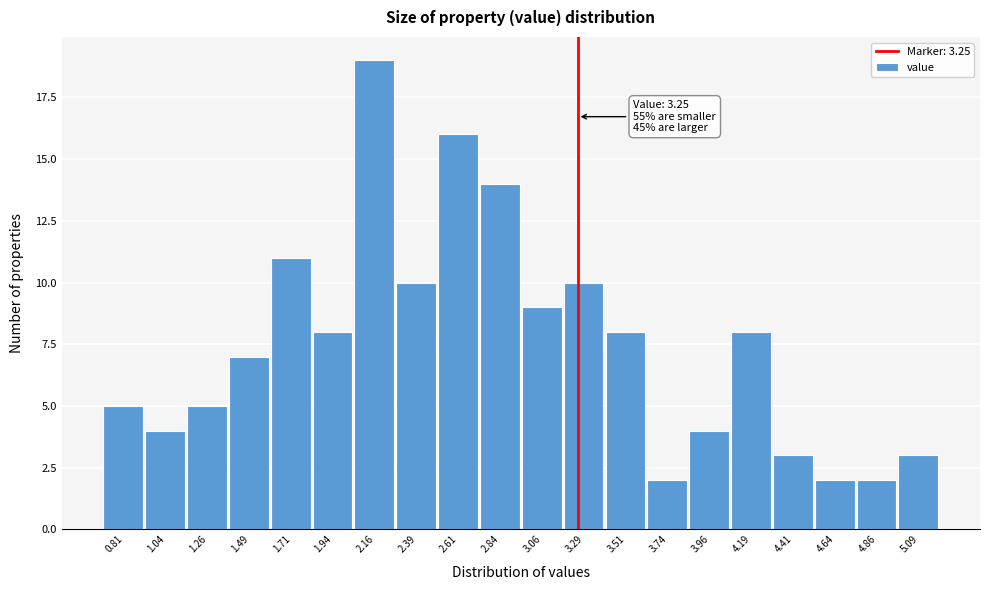

Which range on the x-axis has the tallest bar?

2.050 to 2.275